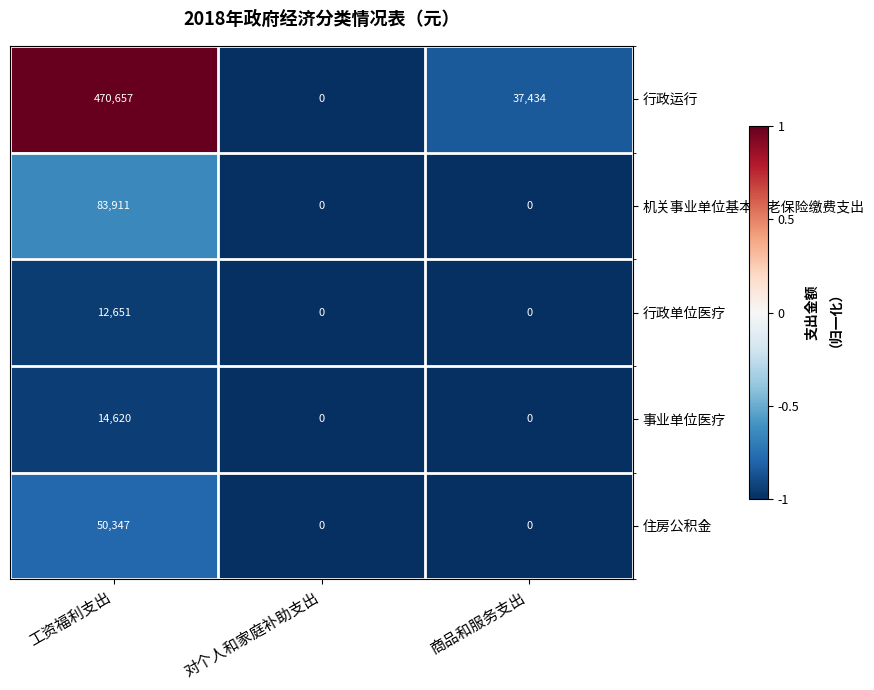

Rank the categories by 行政运行 value from lowest to highest.

对个人和家庭补助支出, 商品和服务支出, 工资福利支出